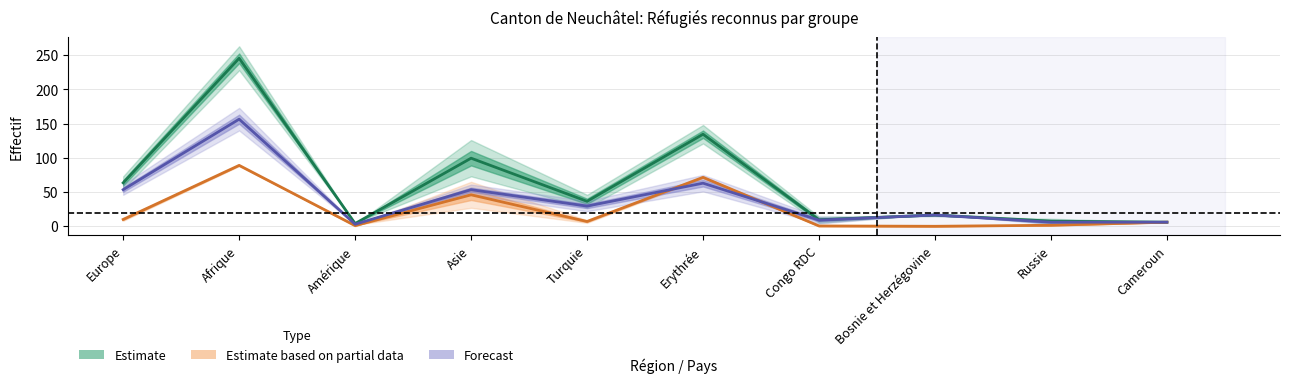

The value of Total B (Femmes) at Europe is 16.2. True or false?

False